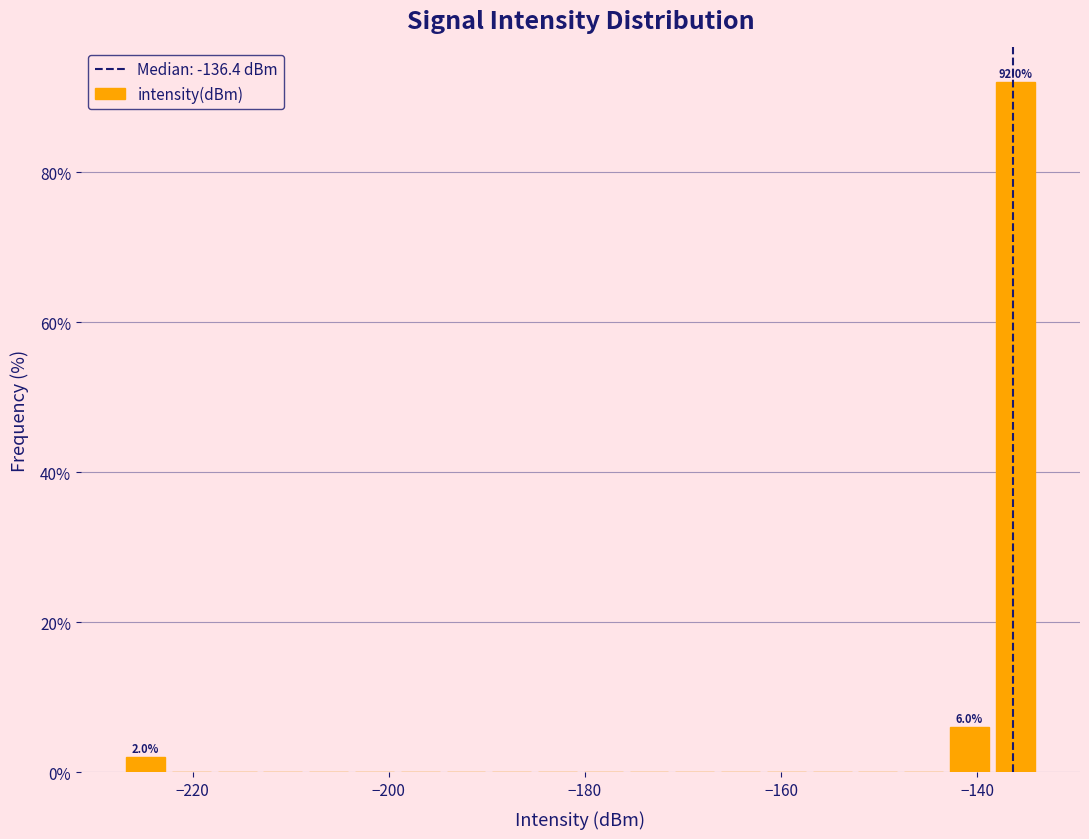

Around what value on the x-axis is the tallest bar? Give the approximate position of its centre, as read against the axis.

-136